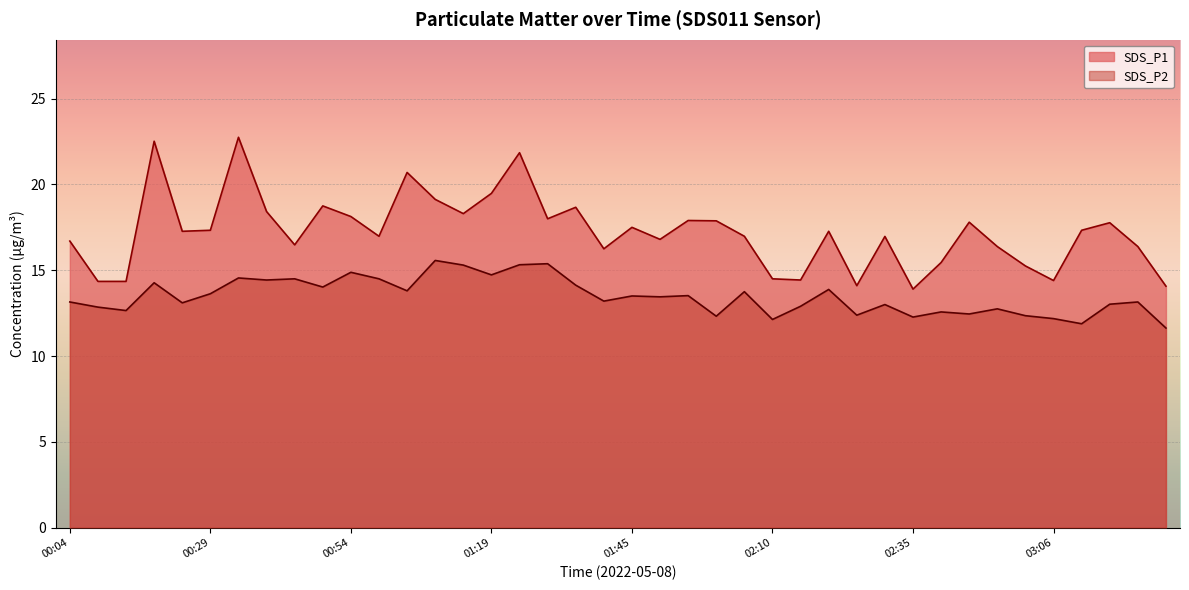

What is the value of the SDS_P1 point at the 9th from the left?

16.5